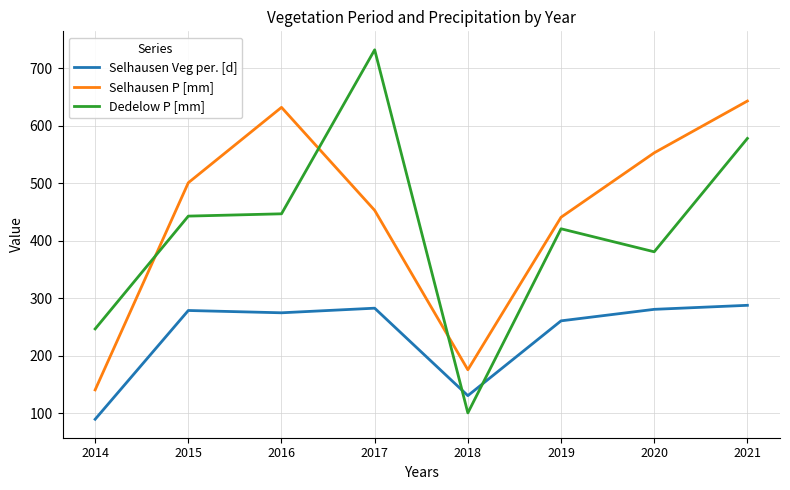

Is the value of Selhausen Veg per. [d] at 2014 greater than the value of Selhausen P [mm] at 2017?

No